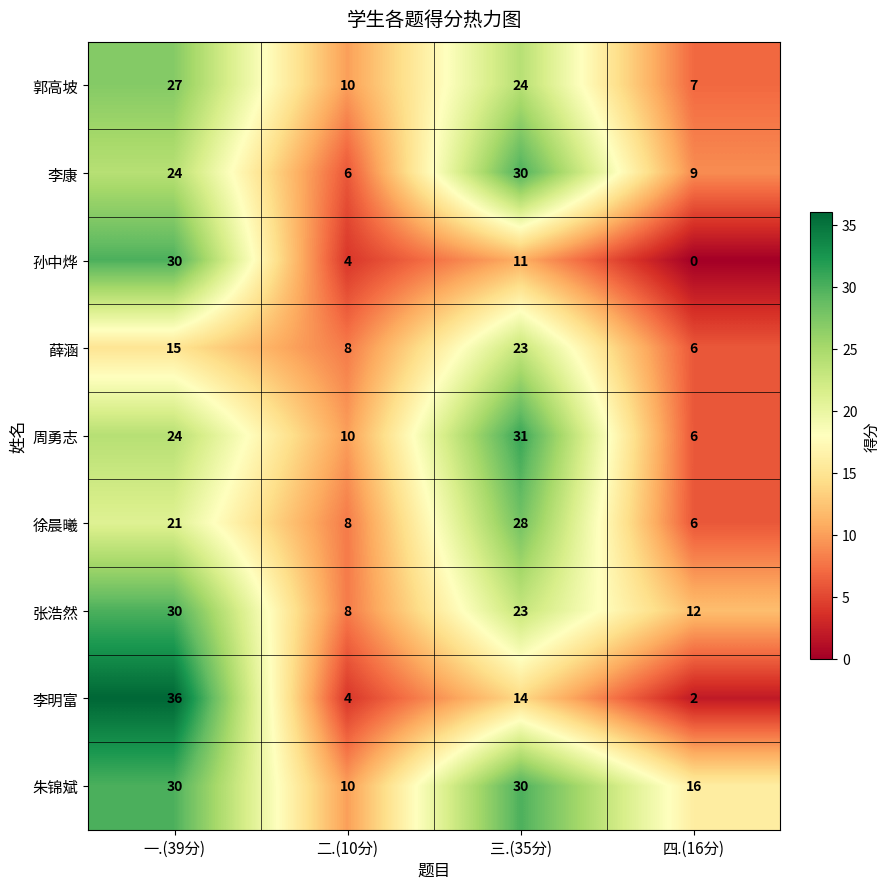

Which series has the largest range (max minus min)?

李明富